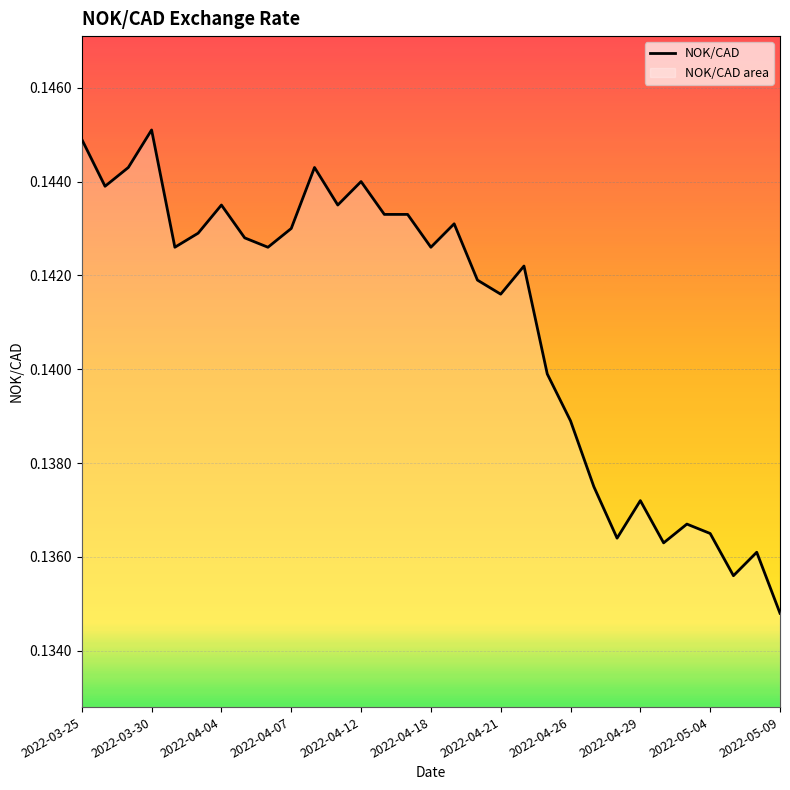

What is the minimum value shown in the chart?

0.1